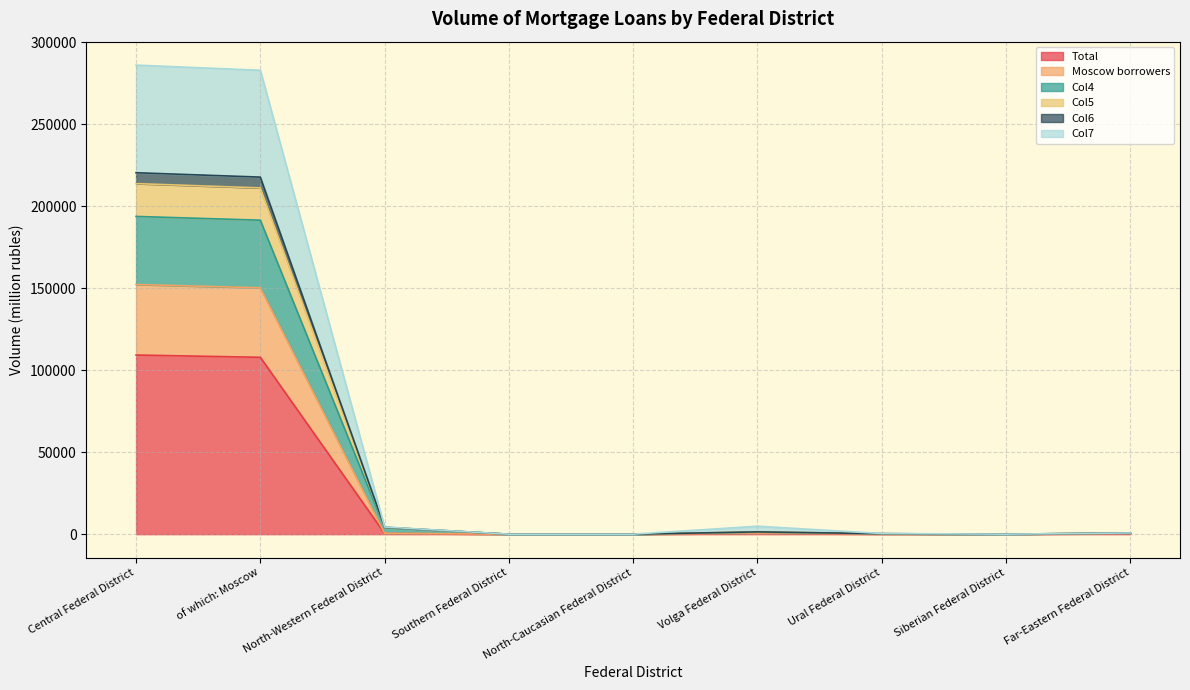

Is it true that Moscow borrowers equals 57277 at North-Caucasian Federal District?

False